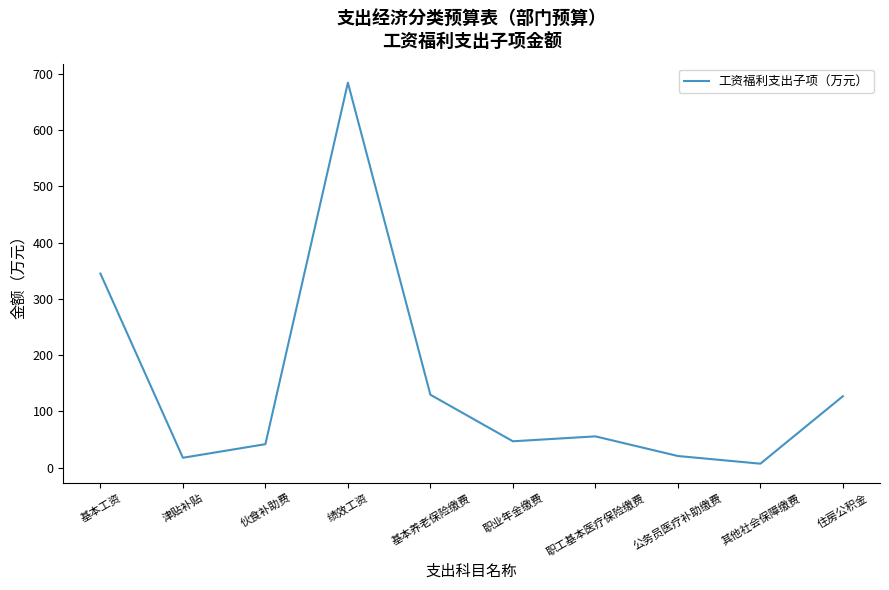

What is the maximum value shown in the chart?

684.4